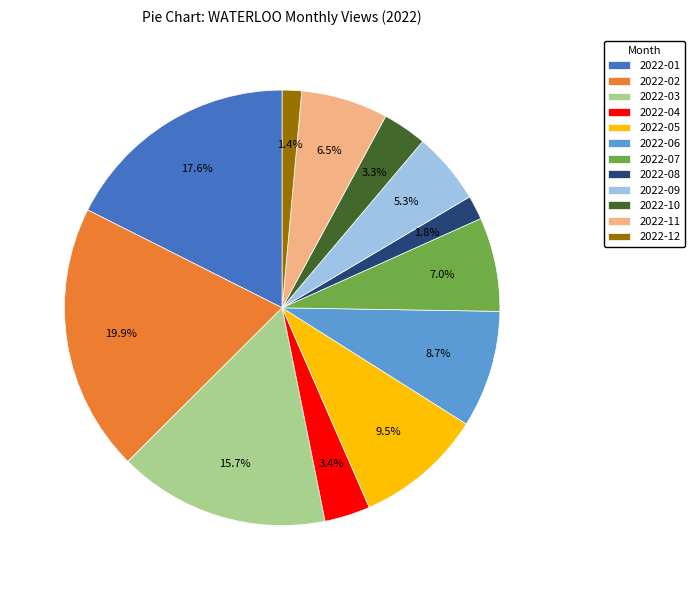

Count the number of slices in the pie.

12